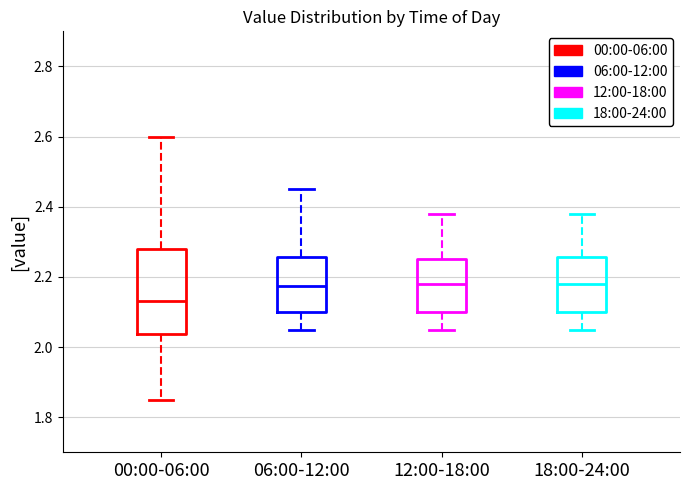

Reading left to right, read every box against the y-axis: the position of its median line, the range the box covers, and the ends of its whiskers. The values are not printed on the chart, so give them approximately, as read against the axis.

00:00-06:00: median 2.14, box 2.04 to 2.28, whiskers 1.86 to 2.60
06:00-12:00: median 2.18, box 2.10 to 2.26, whiskers 2.06 to 2.46
12:00-18:00: median 2.18, box 2.10 to 2.26, whiskers 2.06 to 2.38
18:00-24:00: median 2.18, box 2.10 to 2.26, whiskers 2.06 to 2.38